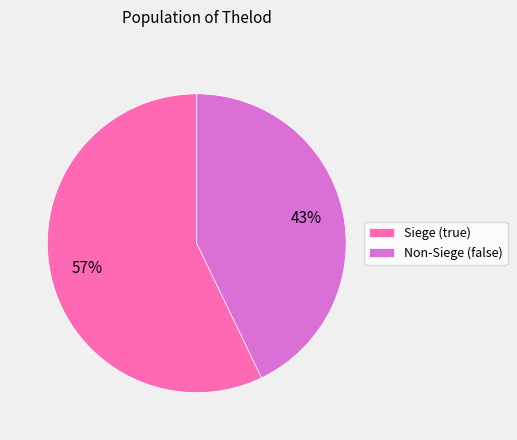

Is there a majority slice in this chart?

Yes